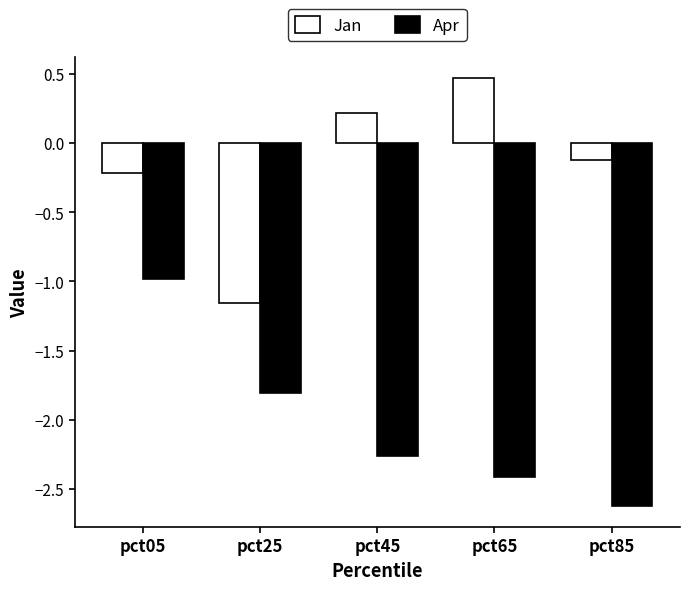

What is the smallest value displayed?

-2.6